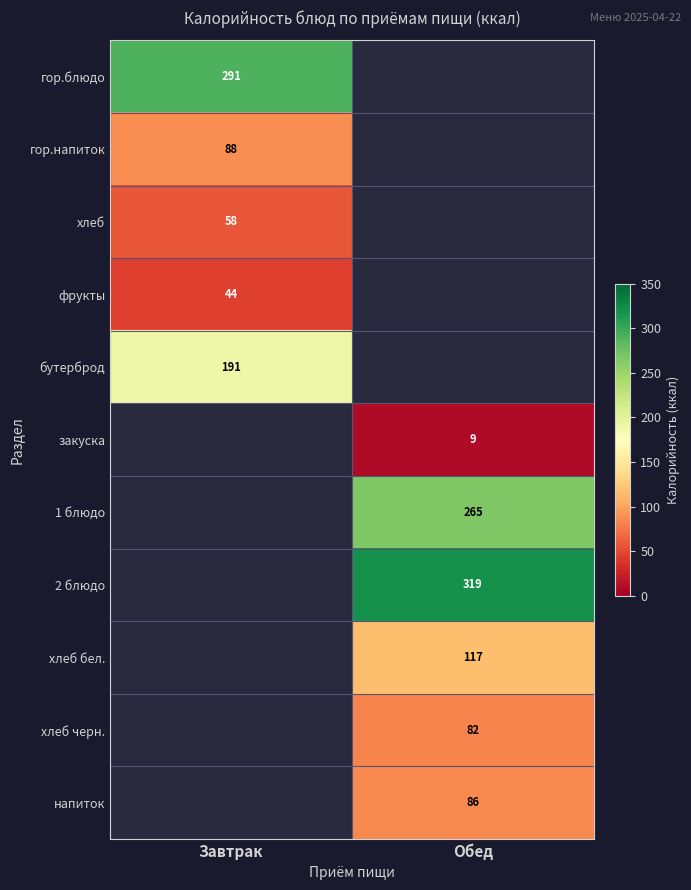

True or false: закуска has a value of 9 at Обед.

True